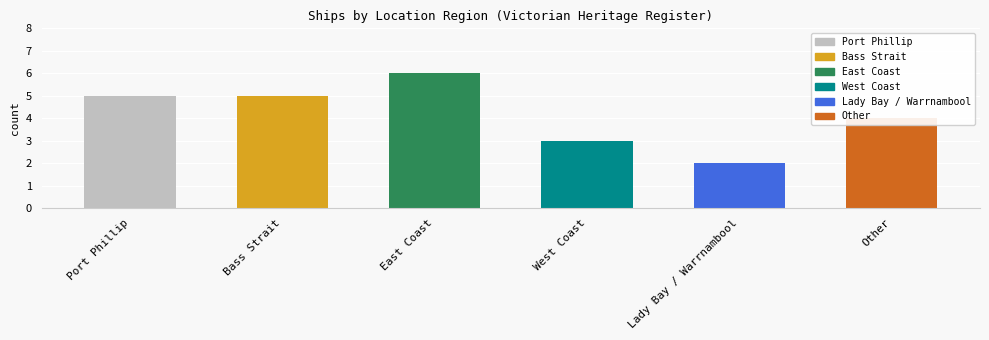

Rank the categories by value from highest to lowest.

East Coast, Port Phillip, Bass Strait, Other, West Coast, Lady Bay / Warrnambool